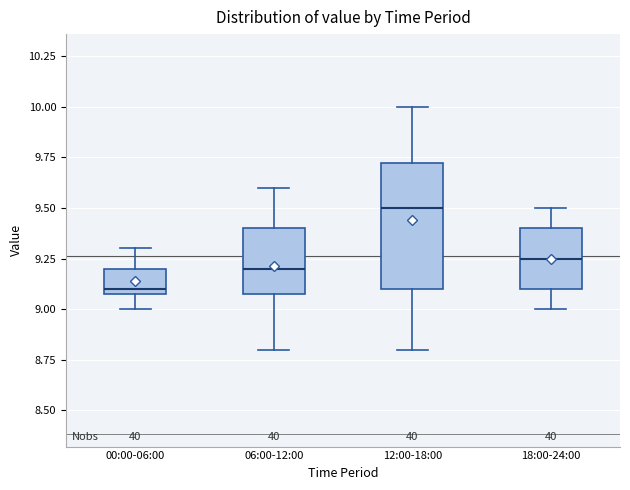

Which box's median line is the lowest?

00:00-06:00